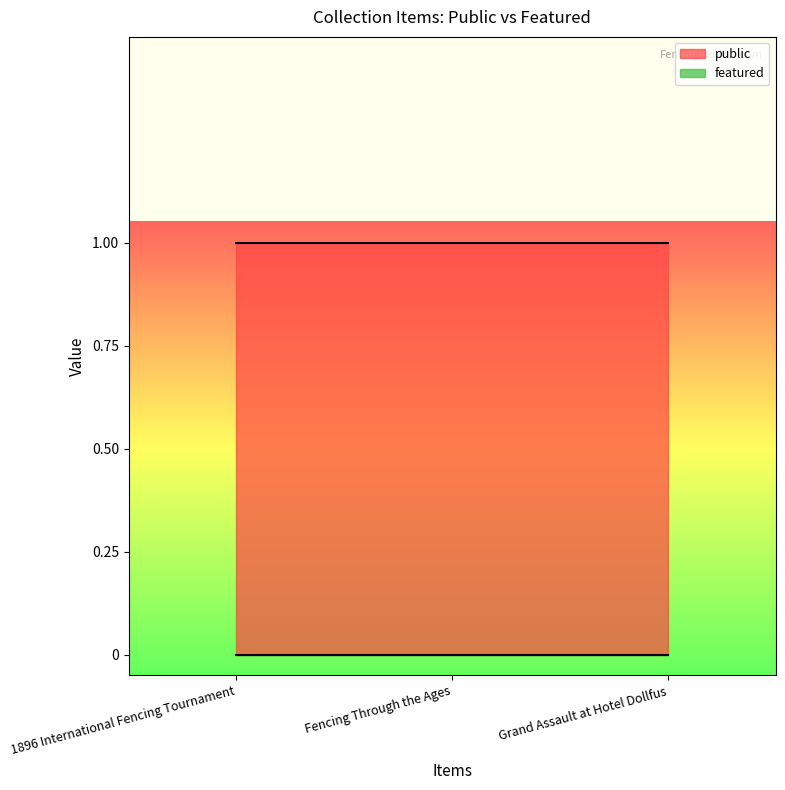

What is the value of the public point at the 2nd from the left?

1